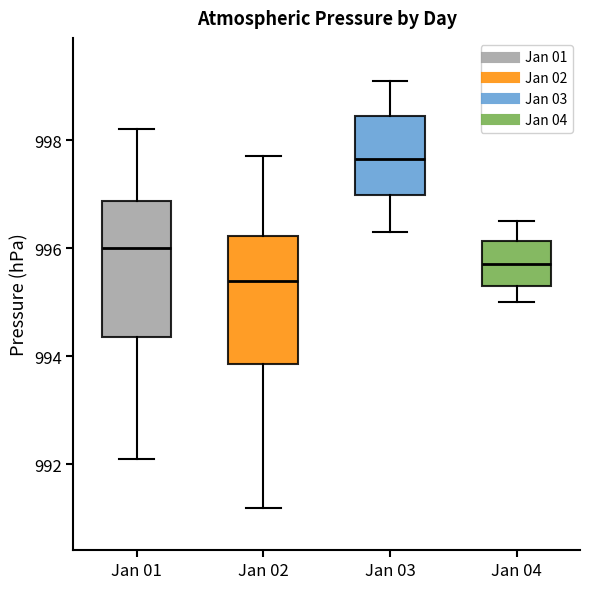

Where does the median line of the box for Jan 02 sit on the y-axis? The values are not printed on the chart, so give them approximately, as read against the axis.

995.4